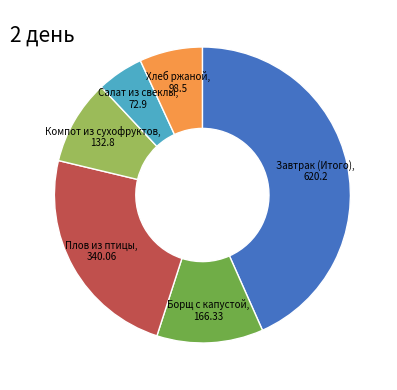

How many slices are in this pie chart?

6